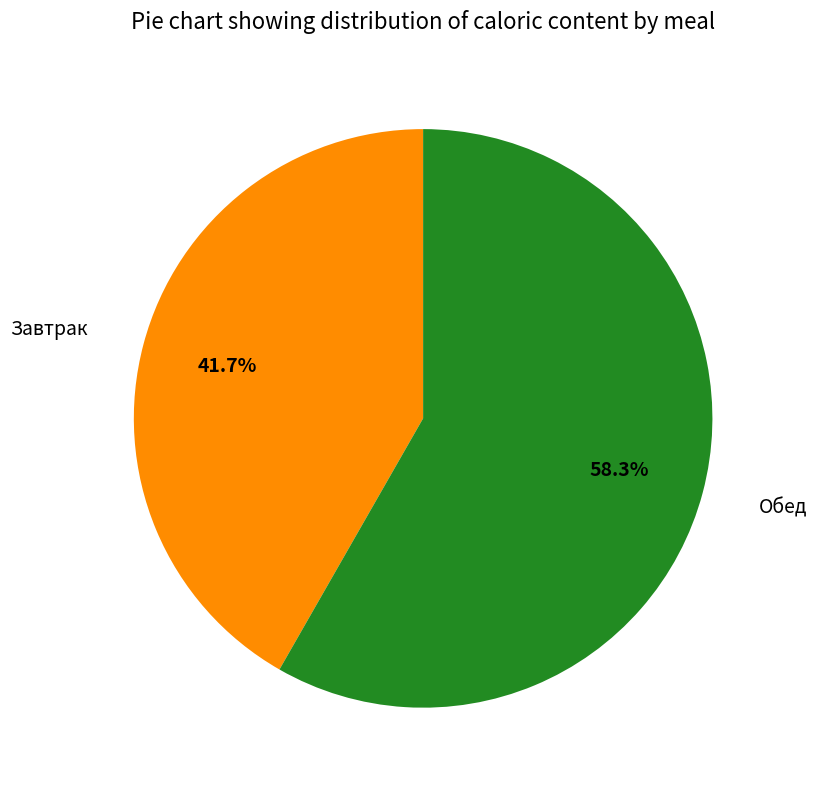

To the nearest percent, what is the average slice percentage?

50%